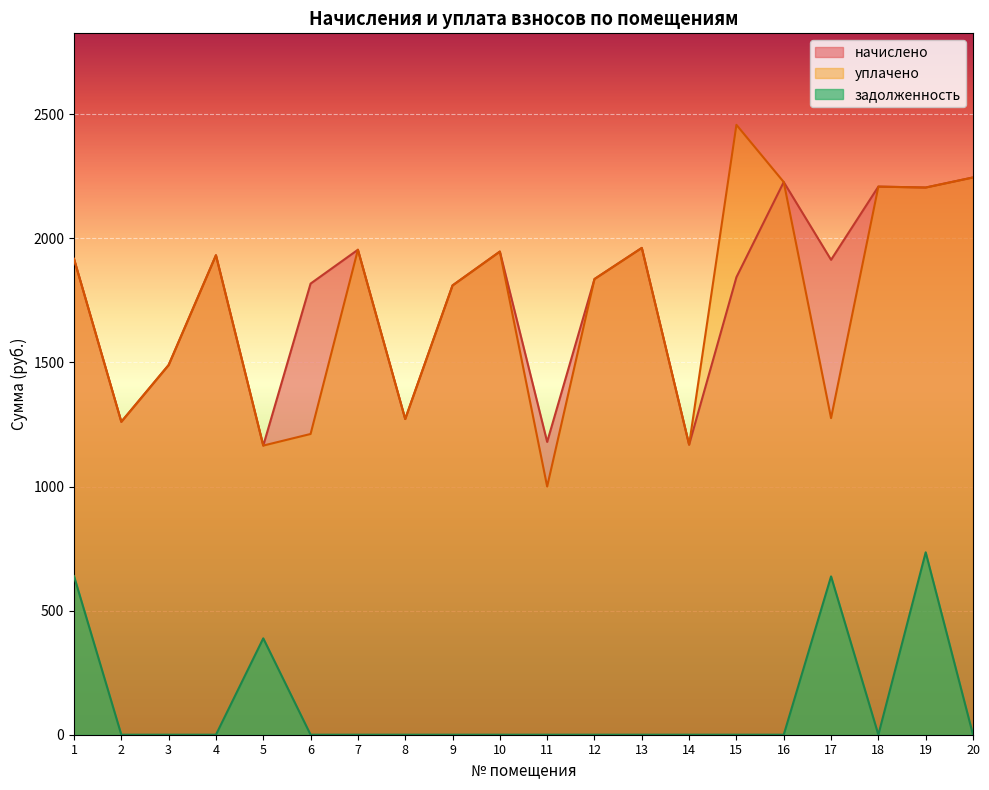

The задолженность series shows 0.0 at 11. True or false?

True